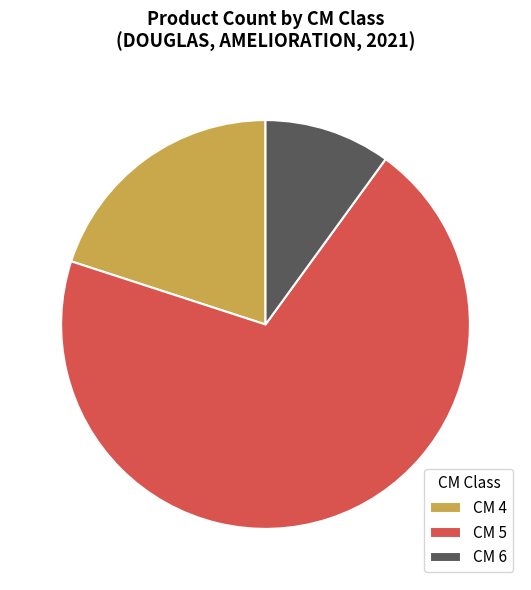

Which slice is the largest?

CM 5